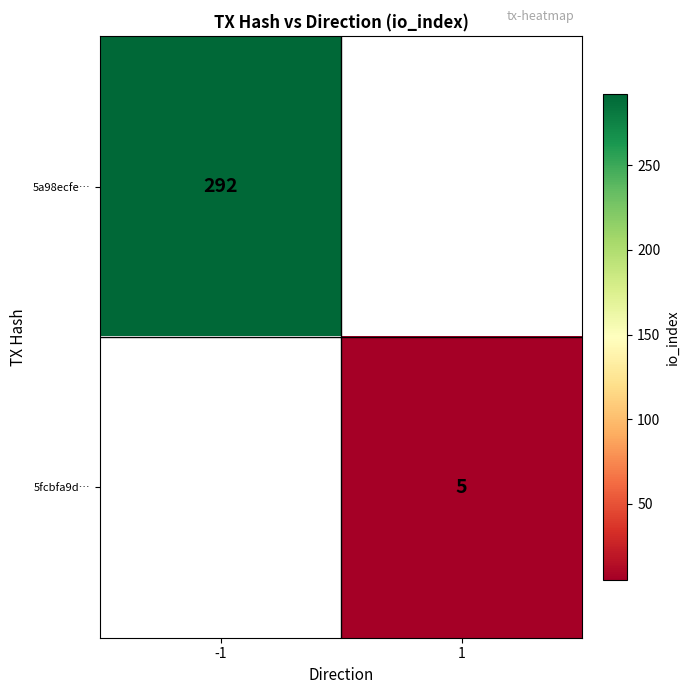

The value of 5fcbfa9d… at 1 is 5. True or false?

True